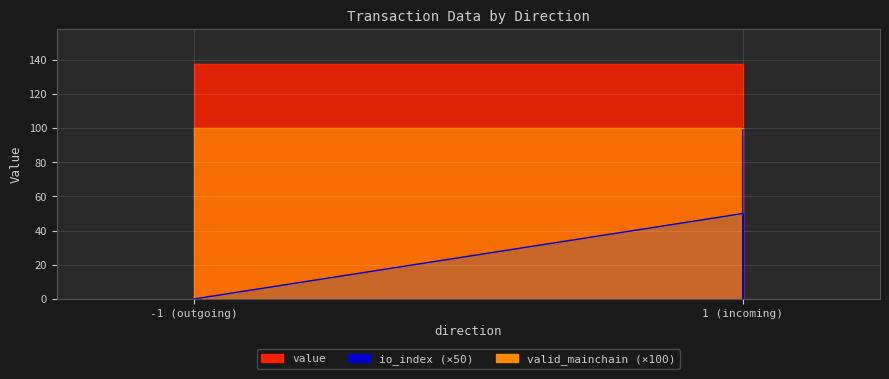

Is the value of io_index at -1 greater than the value of value at 1?

No